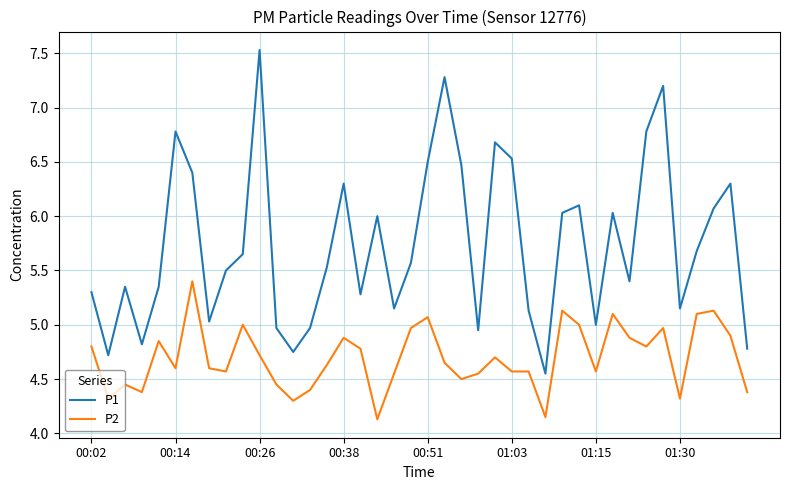

What is the maximum value for P2?

5.4